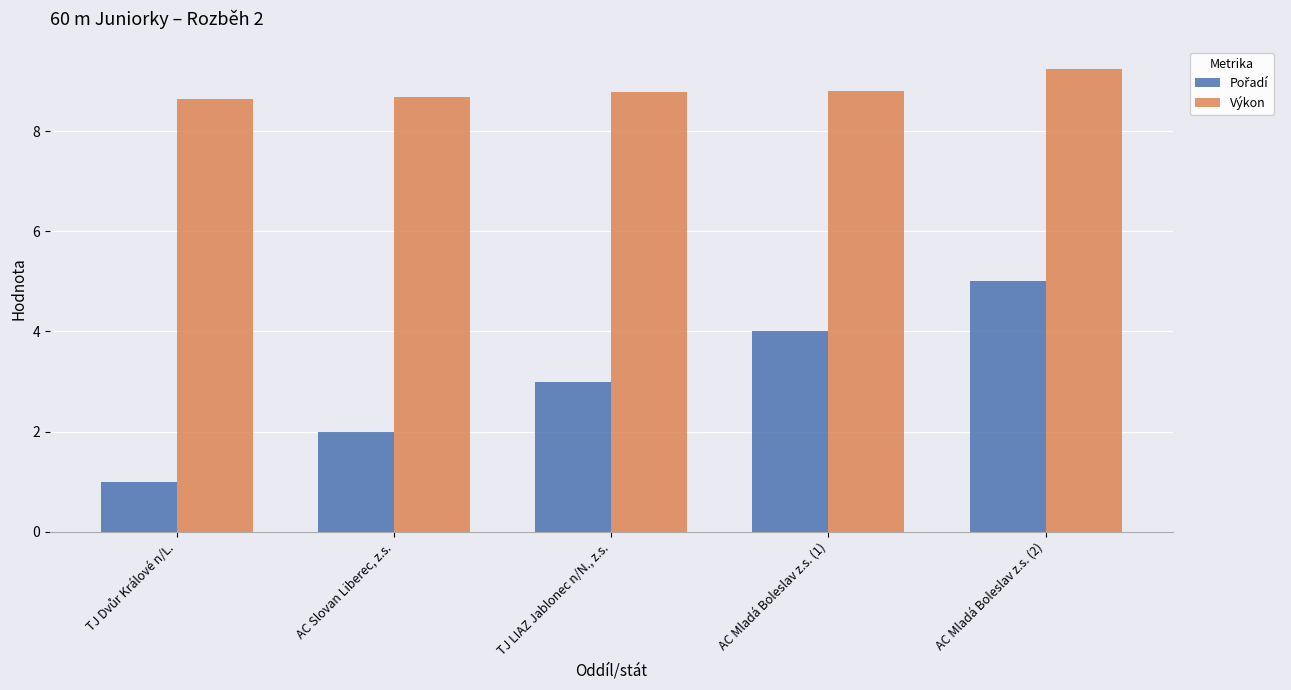

How many data points does each series have?

5